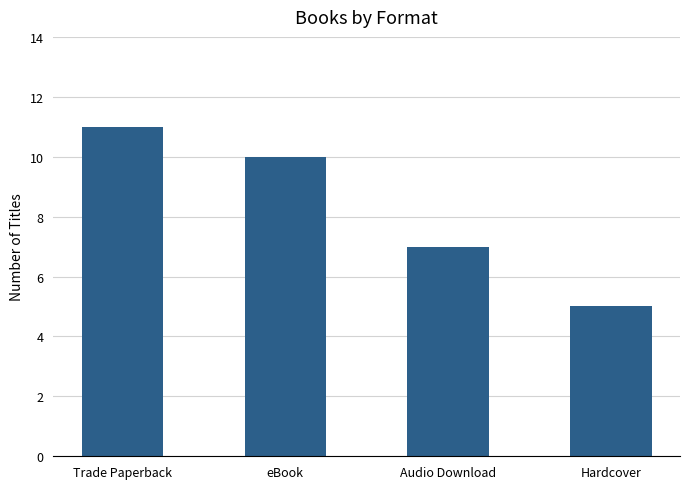

Reading right to left, what are all the values shown in this chart?

5	7	10	11